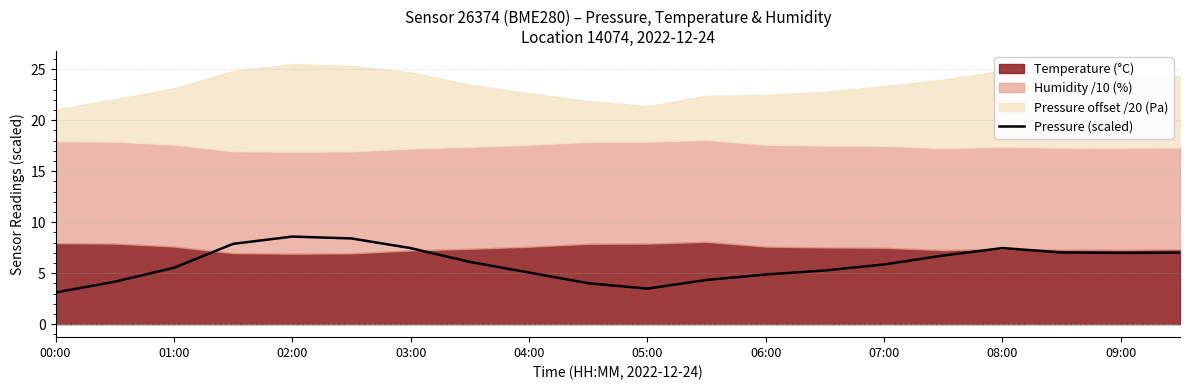

What is the lowest value of the Pressure (scaled) series?

3.1